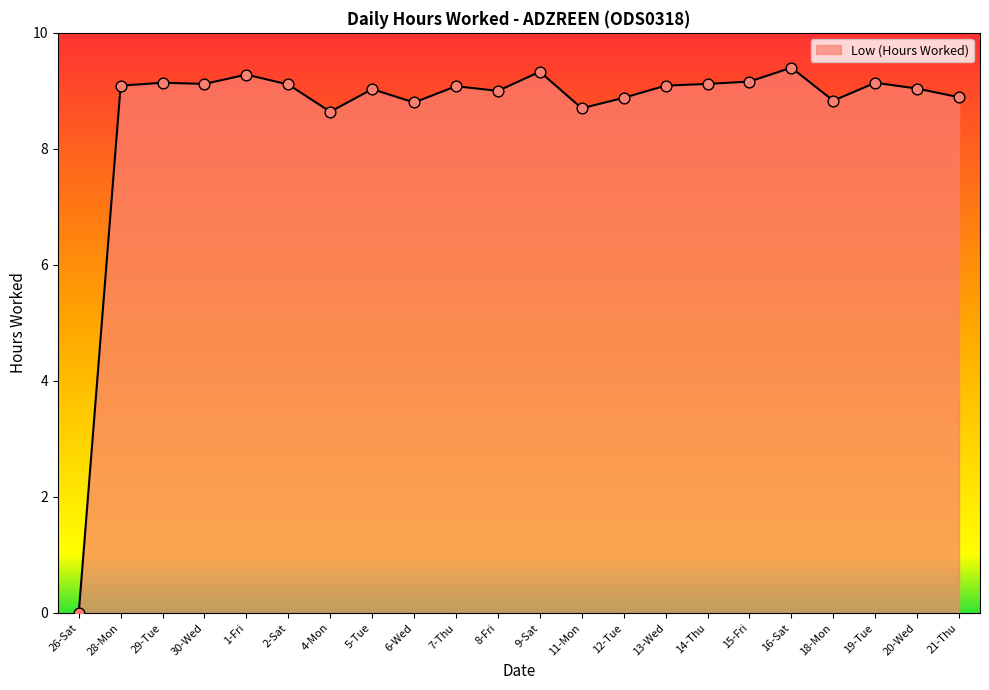

What is the change in value from 29-Tue to 7-Thu?

-0.1